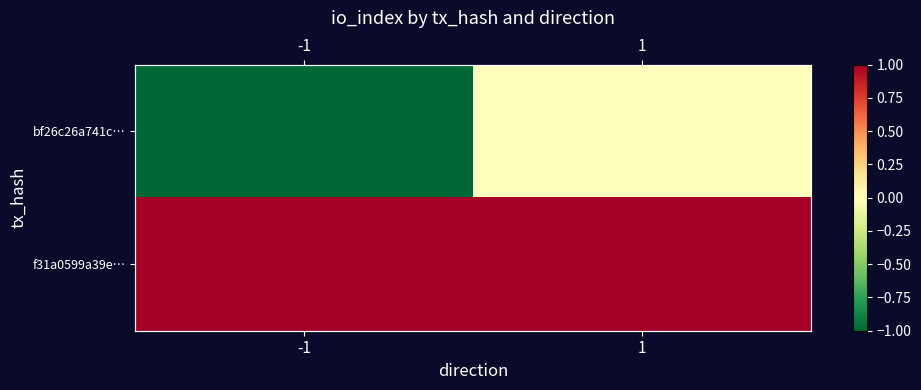

What is the sum of all bf26c26a741c… values?

-1